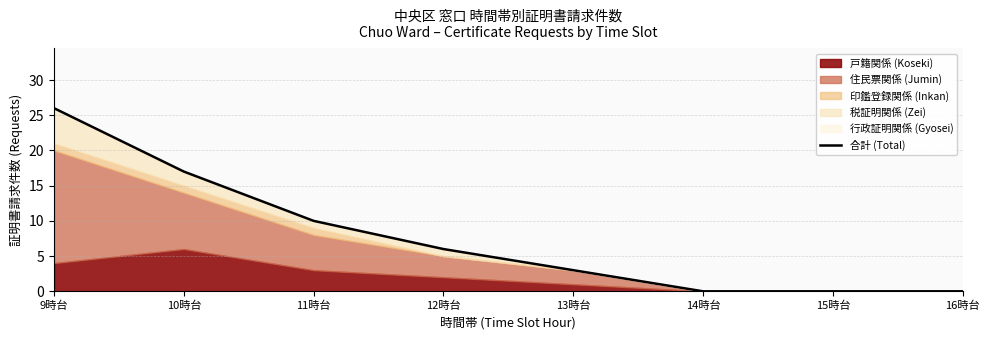

True or false: there are more than 0 points higher than both neighbors.

False